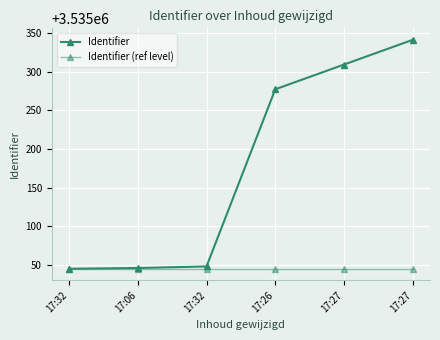

Count the number of categories in the chart.

6